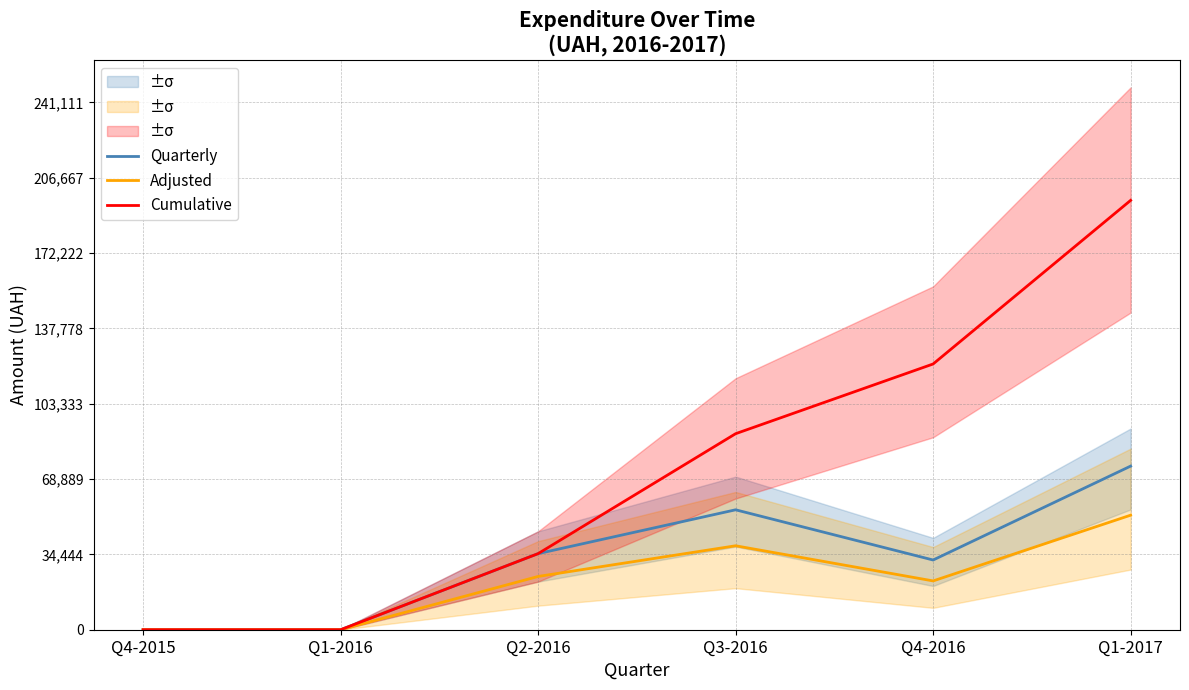

Which category has the highest value in the Cumulative series?

Q1-2017